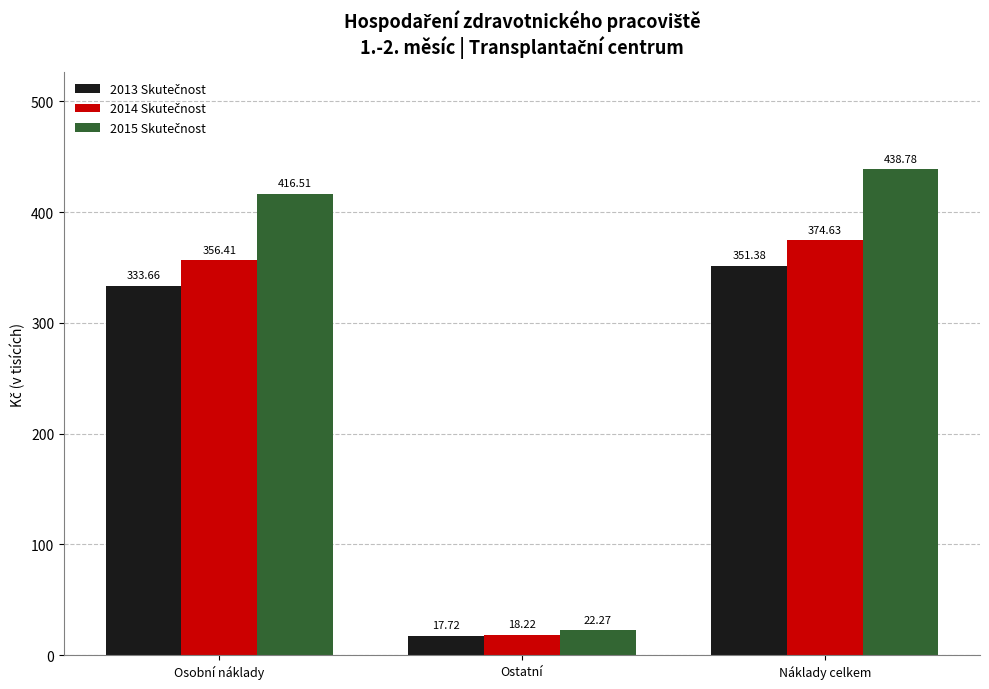

At which category is the sum across all series the highest?

Náklady celkem